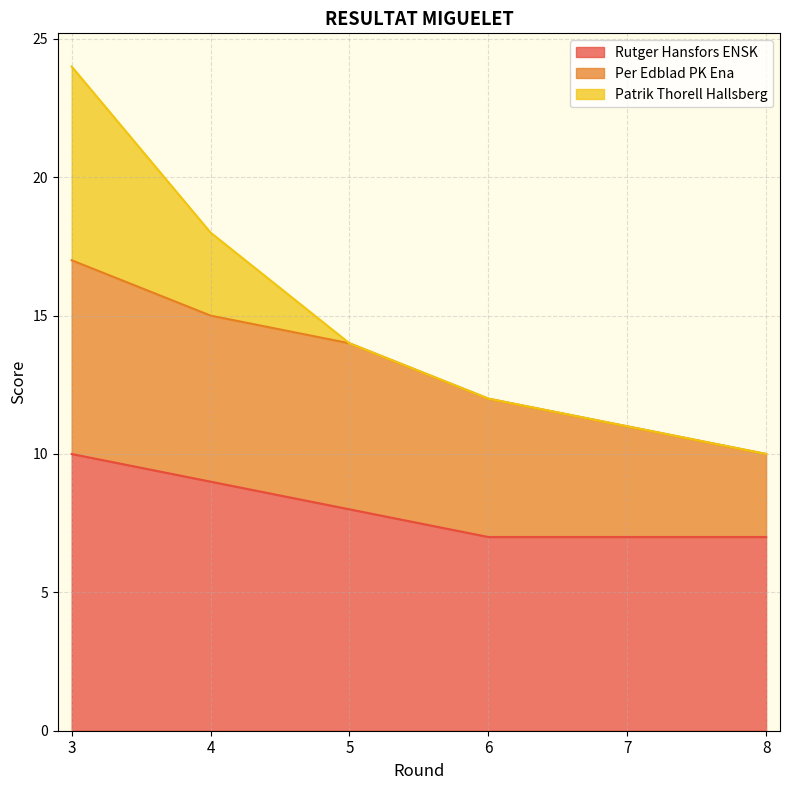

Reading left to right, transcribe all the data shown in this chart.

Rutger Hansfors ENSK: 3=10	4=9	5=8	6=7	7=7	8=7
Per Edblad PK Ena: 3=7	4=6	5=6	6=5	7=4	8=3
Patrik Thorell Hallsberg: 3=7	4=3	5=0	6=0	7=0	8=0